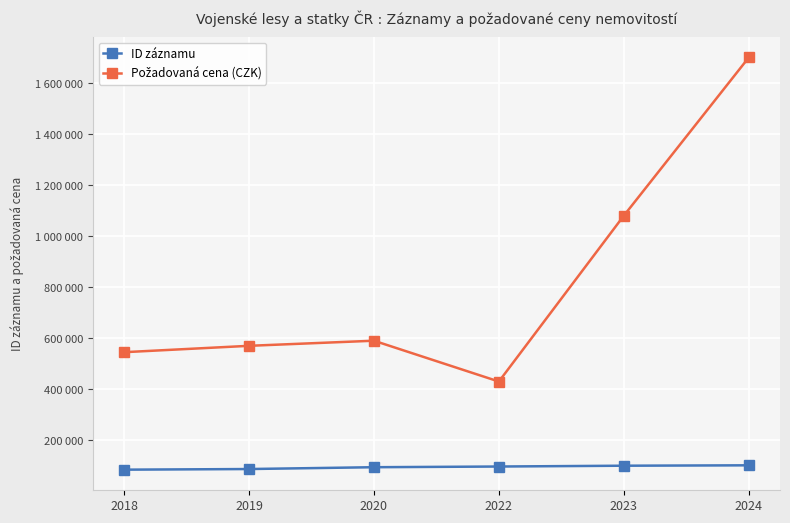

What is the difference between the ID záznamu values at 2020 and 2019?

7139